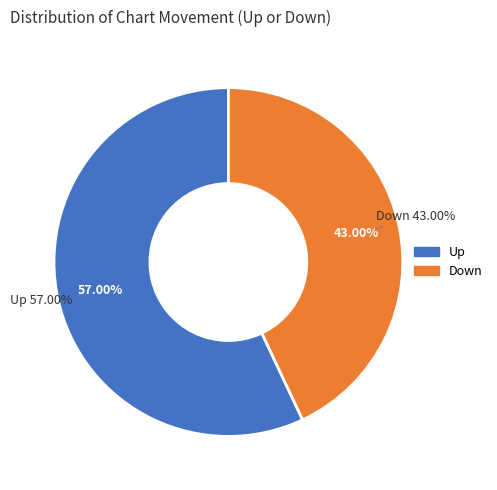

Which category has the biggest portion of the pie?

Up